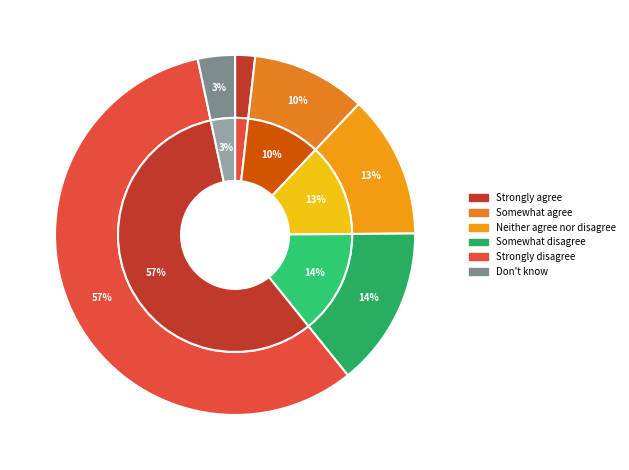

To the nearest percent, what is the combined percentage of Somewhat disagree and Strongly agree?

16%